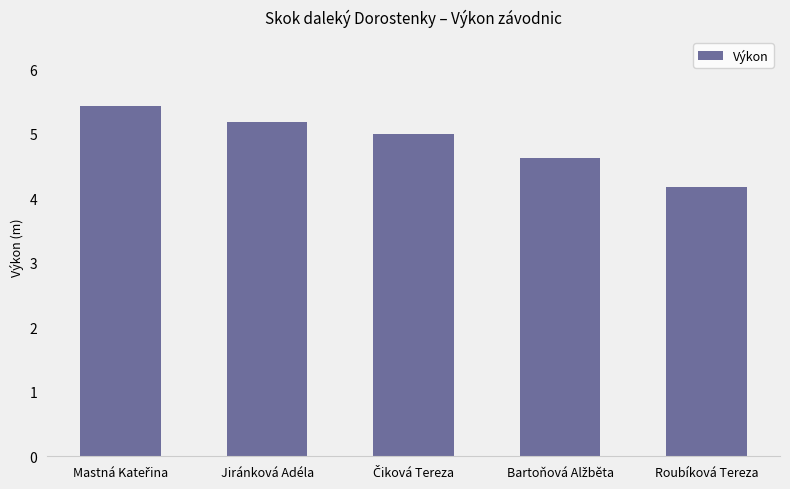

Count the number of categories in the chart.

5